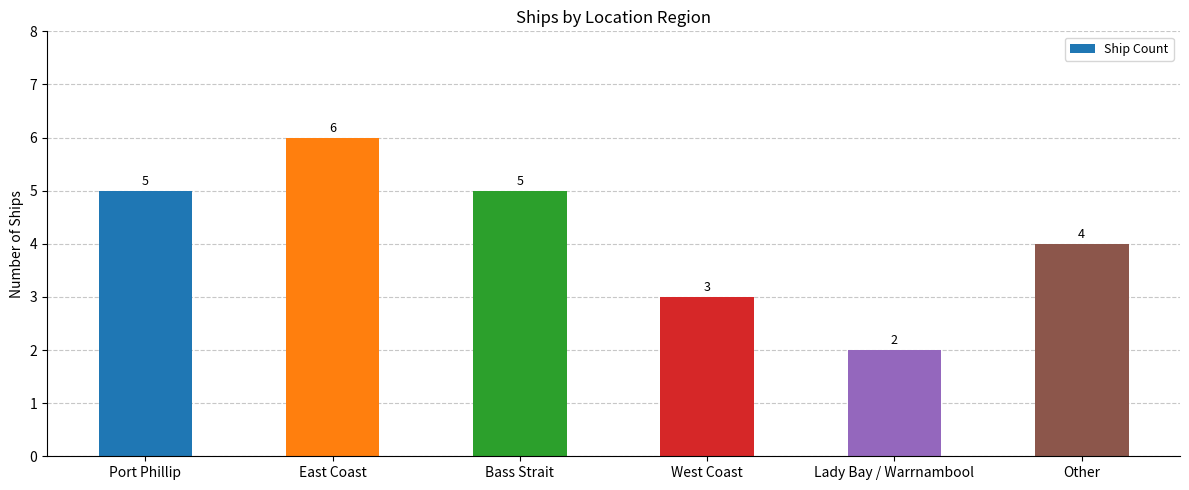

What is the average value?

4